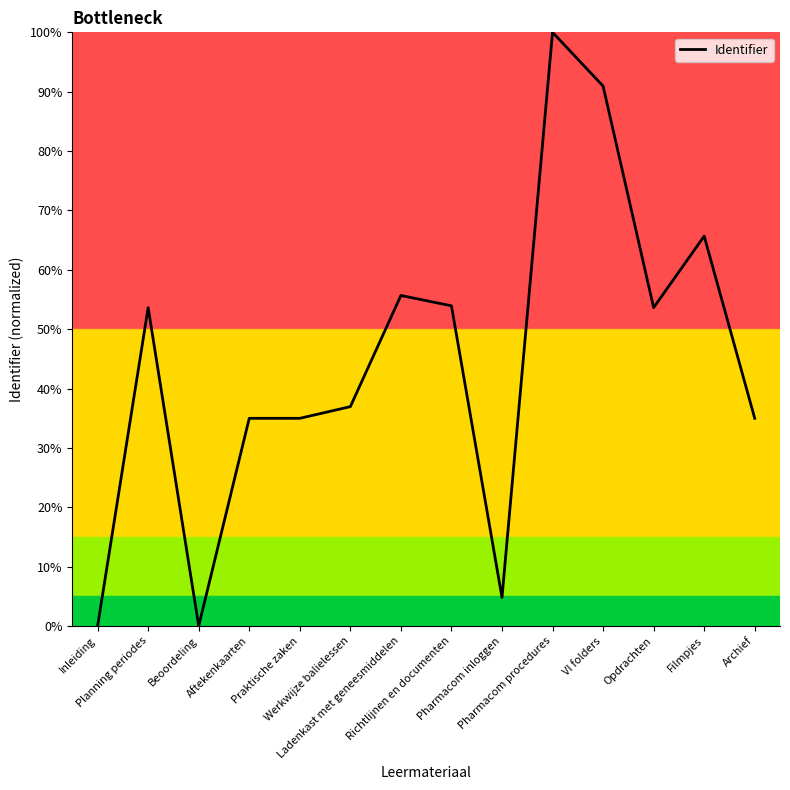

What is the difference between the maximum and minimum values?

100.0